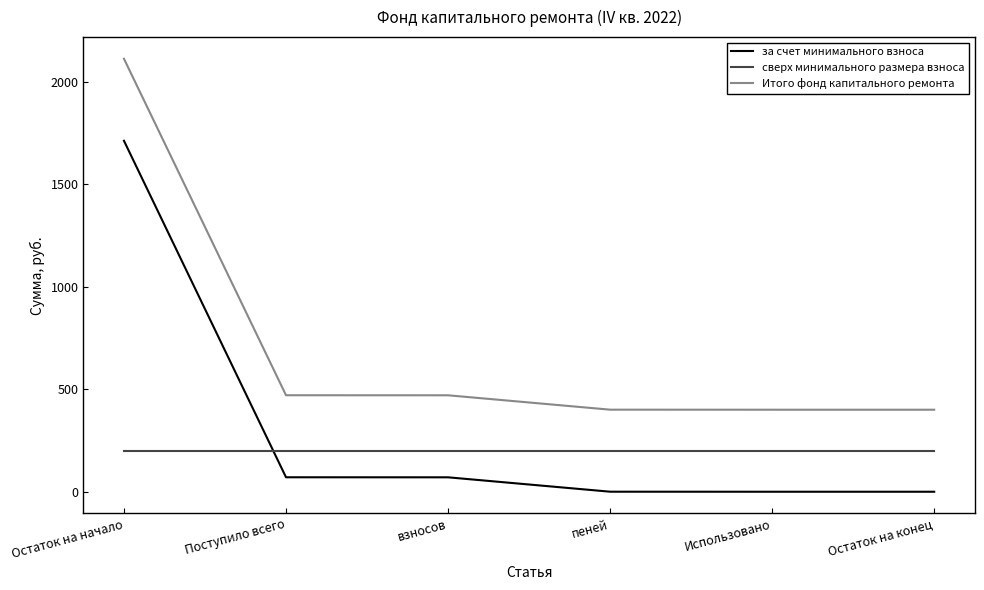

True or false: сверх минимального размера взноса has more than 2 interior local peaks.

False